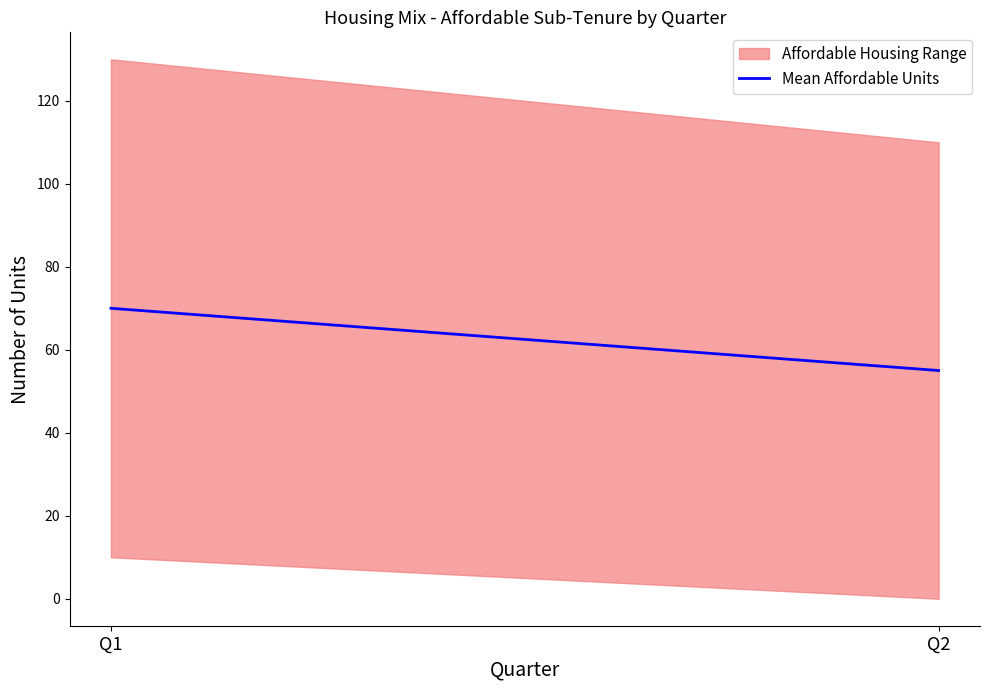

True or false: the data shows 107 at Q1.

False